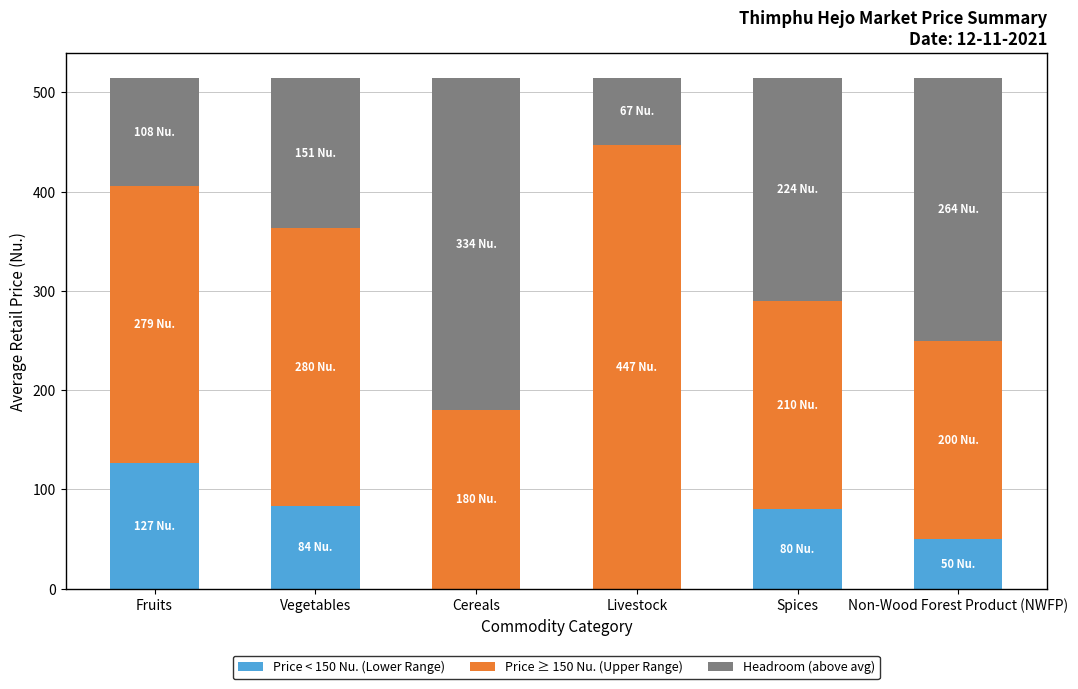

What is the sum of all Price < 150 Nu. (Lower Range) values?

340.3